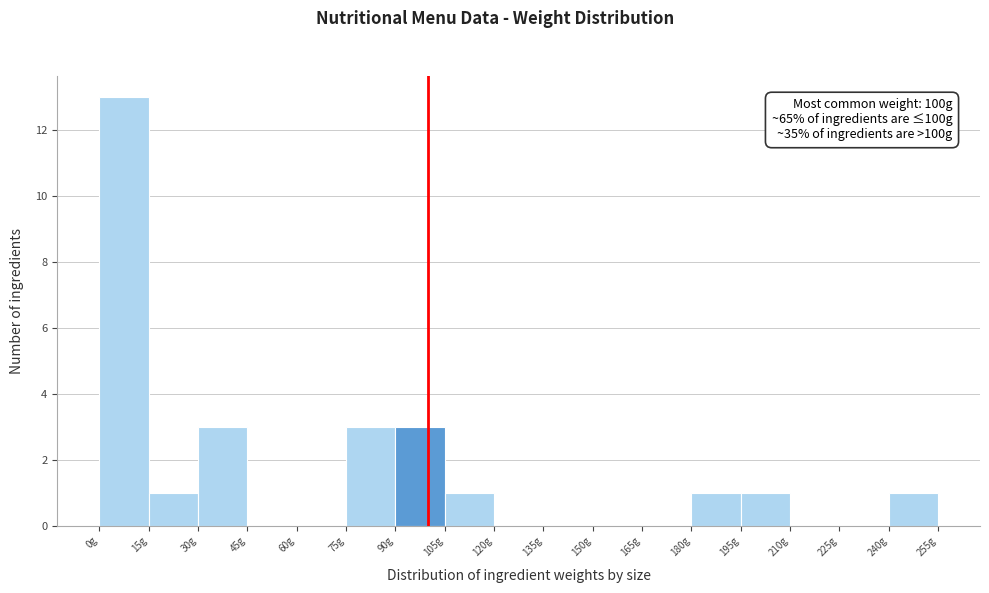

Which range on the x-axis has the tallest bar?

0 to 15